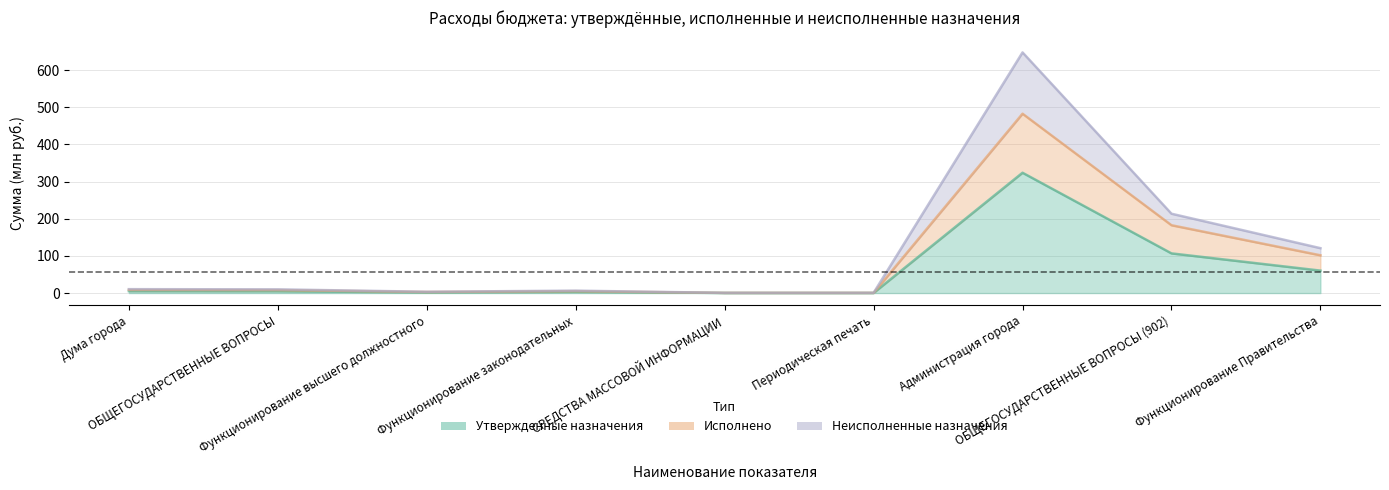

What is the label of the 2nd point from the right?

ОБЩЕГОСУДАРСТВЕННЫЕ ВОПРОСЫ (902)